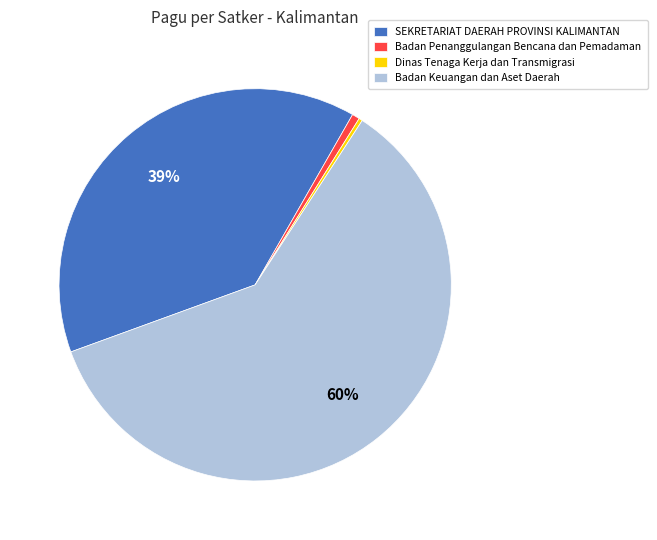

To the nearest percent, what is the average slice percentage?

25%